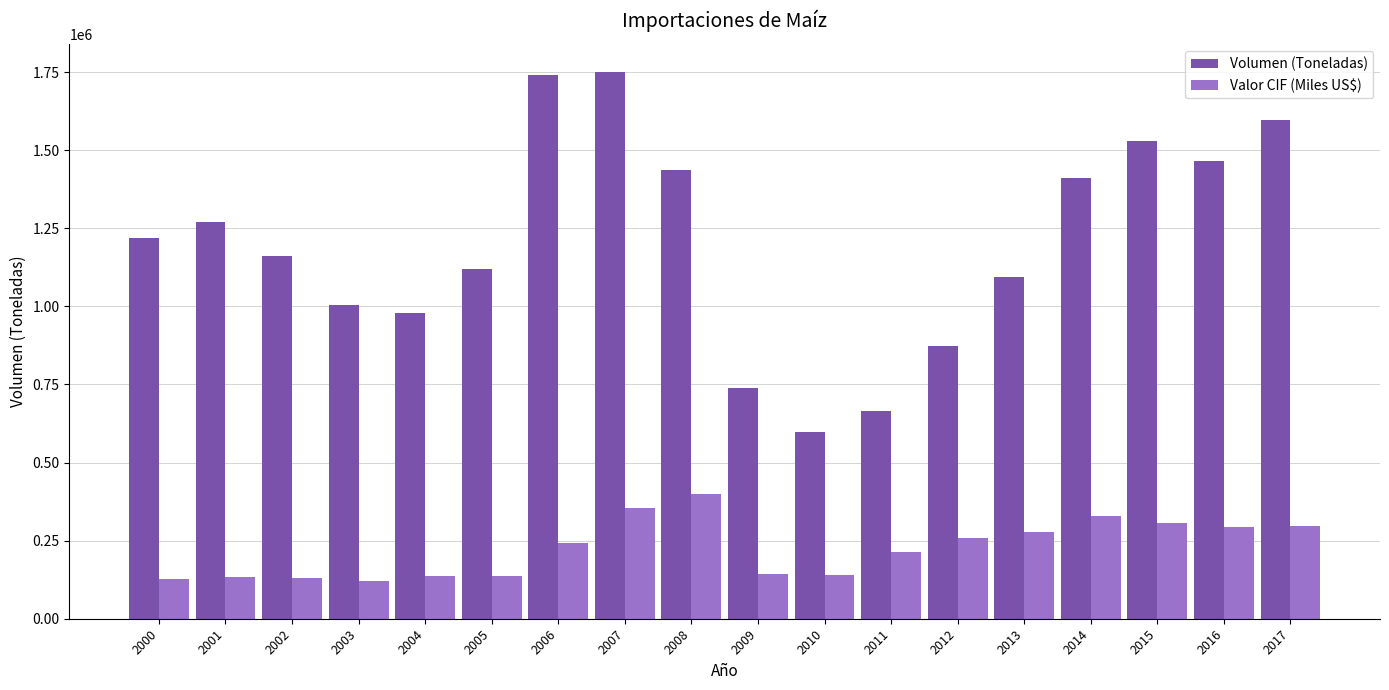

Count the number of data series in this chart.

2